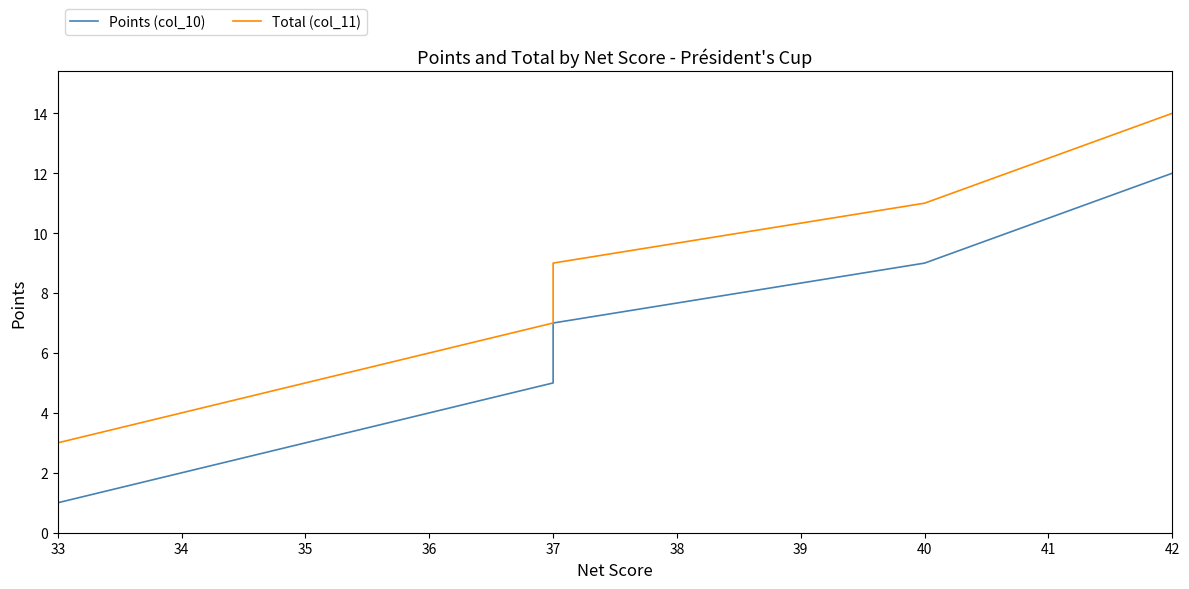

True or false: Total (col_11) has more than 2 points higher than both neighbors.

False